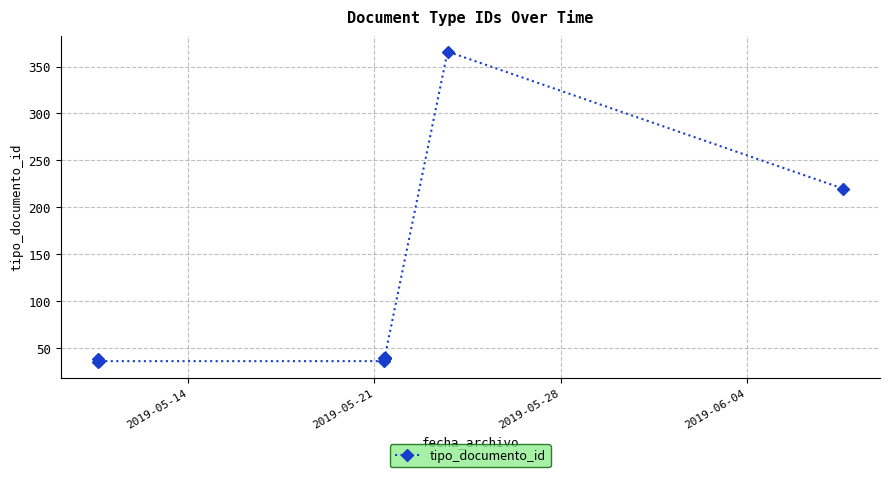

How many data points does each series have?

10